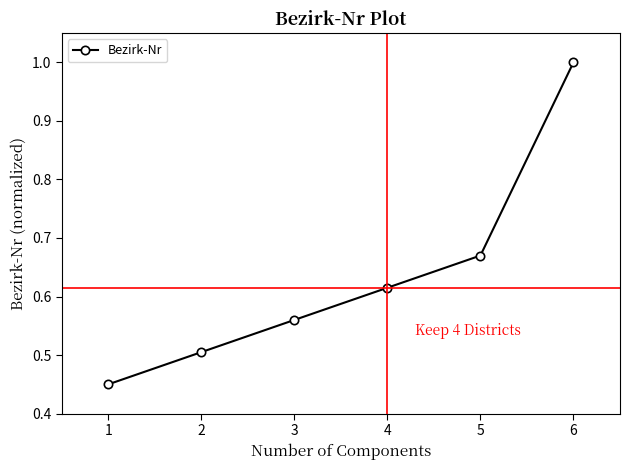

At which category does the chart reach its minimum across all series?

1